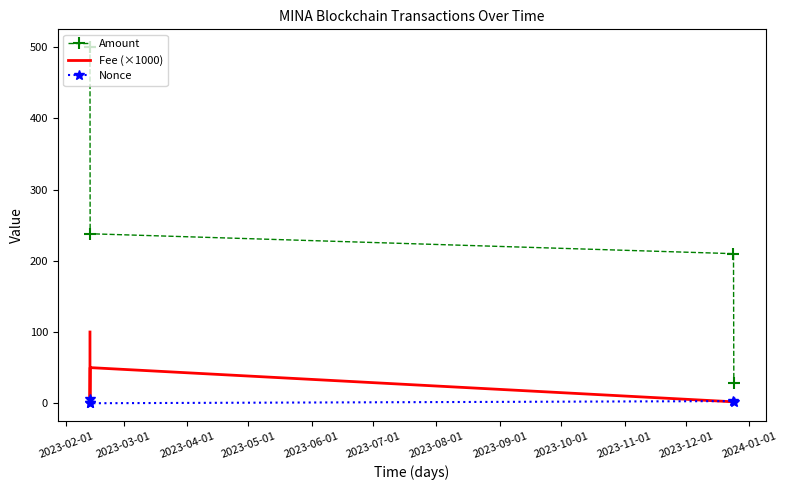

How many values in the Nonce series are below 2?

2